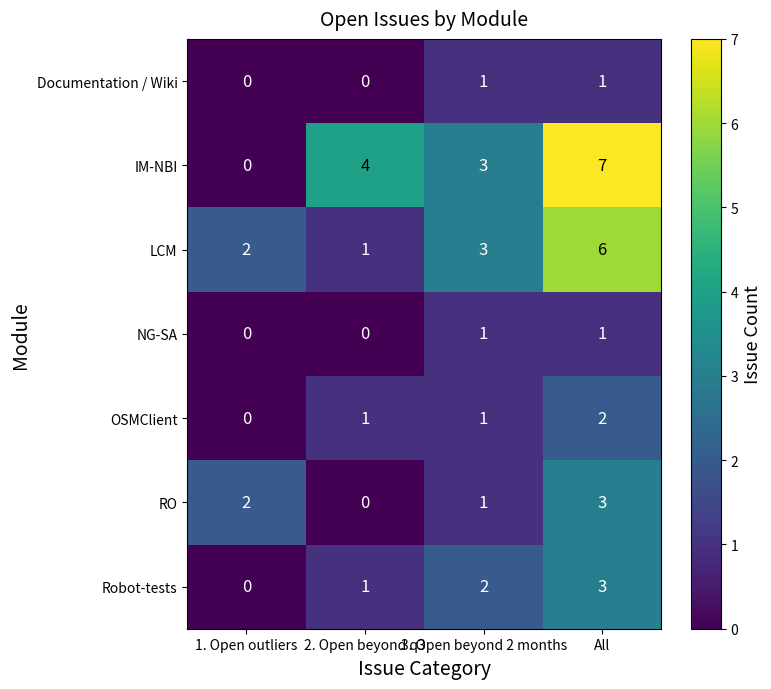

What is the total value across all series at 3. Open beyond 2 months?

12